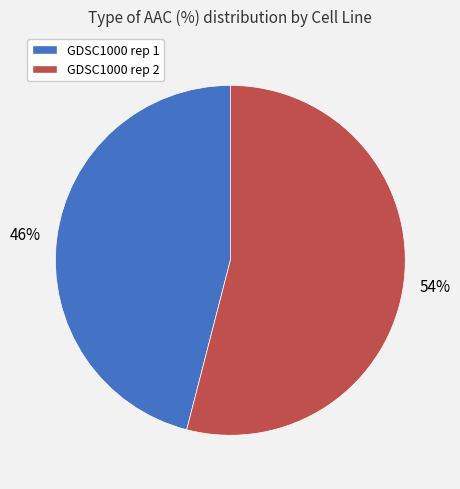

Do GDSC1000 rep 1 and GDSC1000 rep 2 together represent more than half of the pie?

Yes